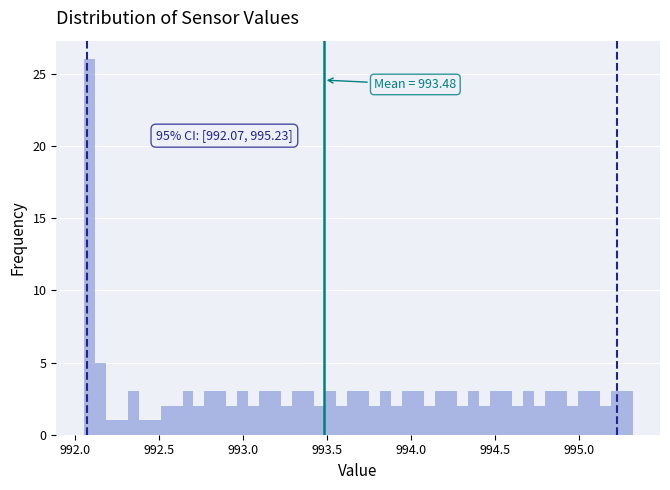

Read against the x-axis, roughly where is the centre of the tallest bar?

992.10